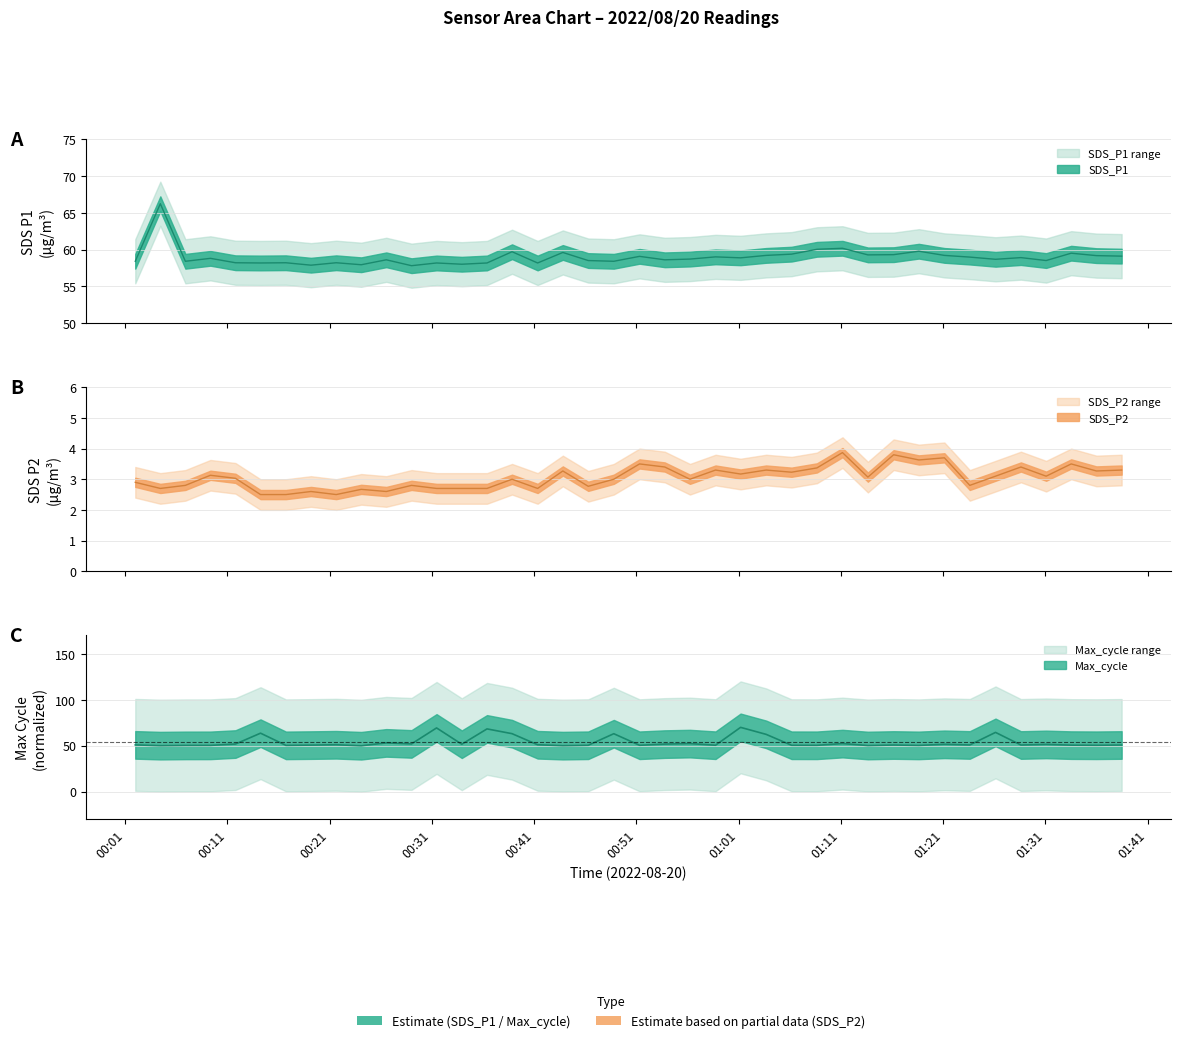

How many times do Max_cycle and SDS_P1 cross each other?

12